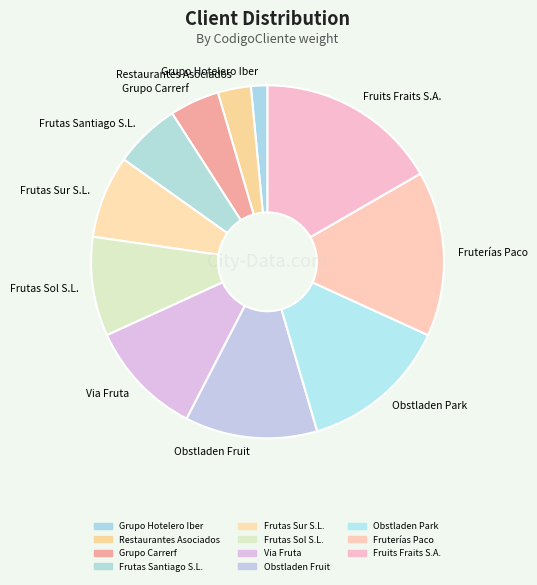

Rank the categories by value from lowest to highest.

Grupo Hotelero Iber, Restaurantes Asociados, Grupo Carrerf, Frutas Santiago S.L., Frutas Sur S.L., Frutas Sol S.L., Via Fruta, Obstladen Fruit, Obstladen Park, Fruterías Paco, Fruits Fraits S.A.